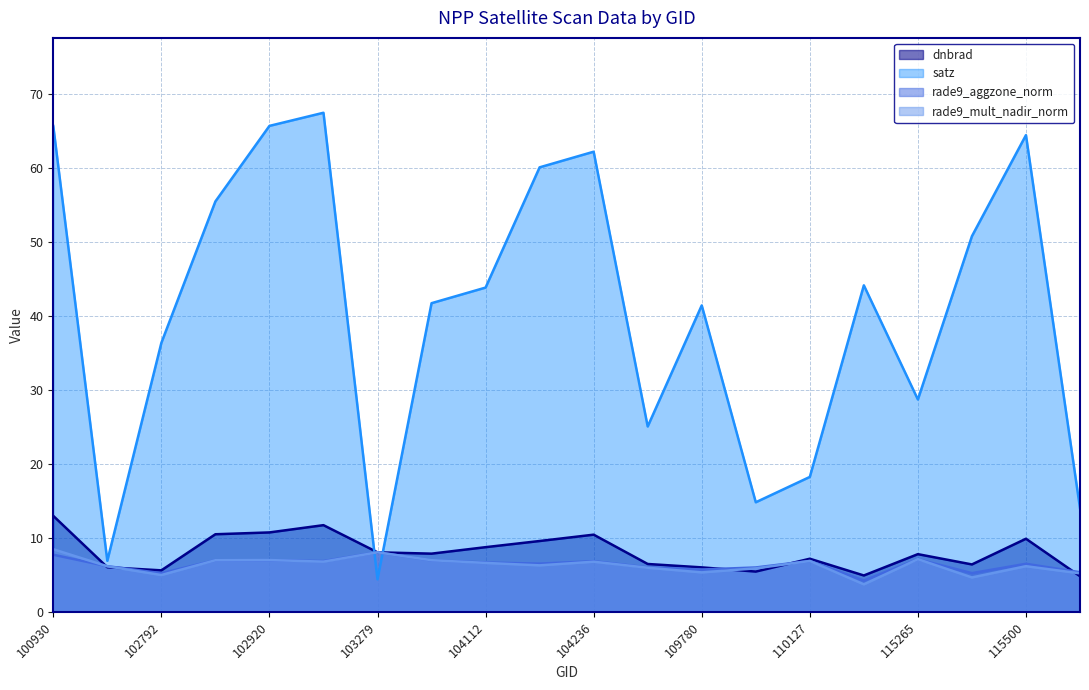

How many intersections are there between satz and rade9_mult_nadir_norm?

2